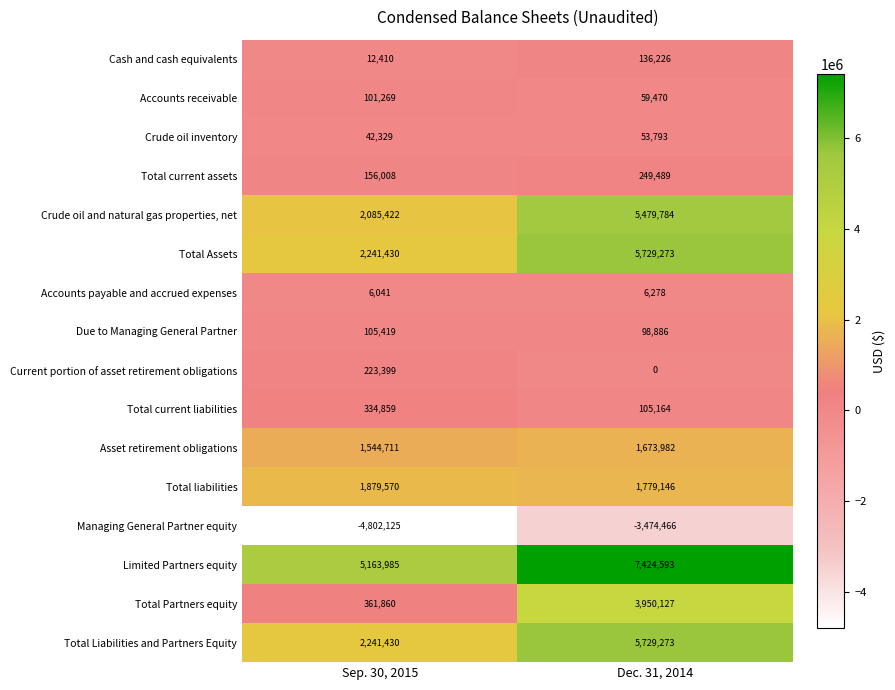

At which category is the sum across all series the highest?

Dec. 31, 2014